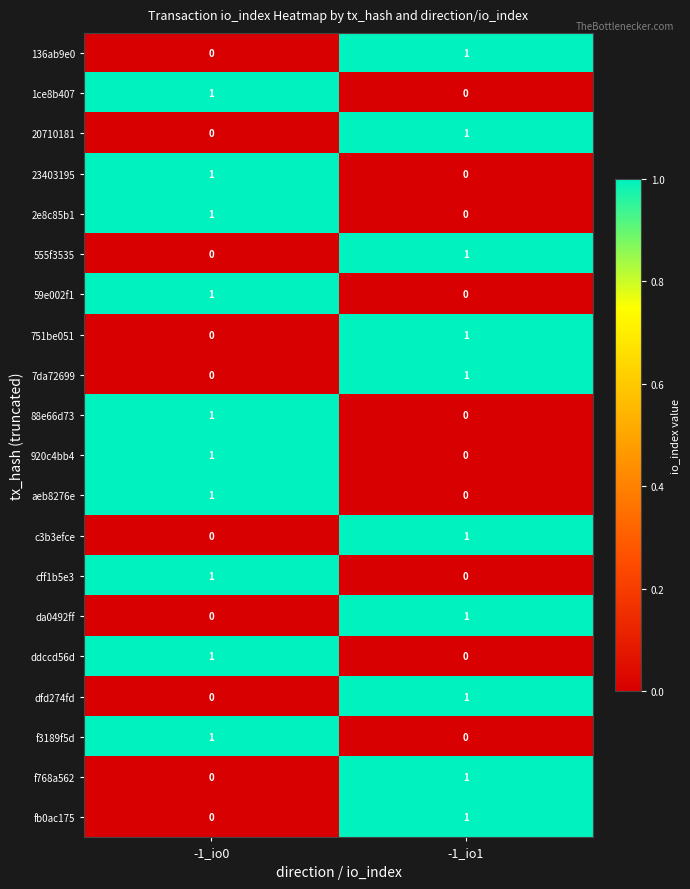

What is the total value across all series at -1_io1?

10